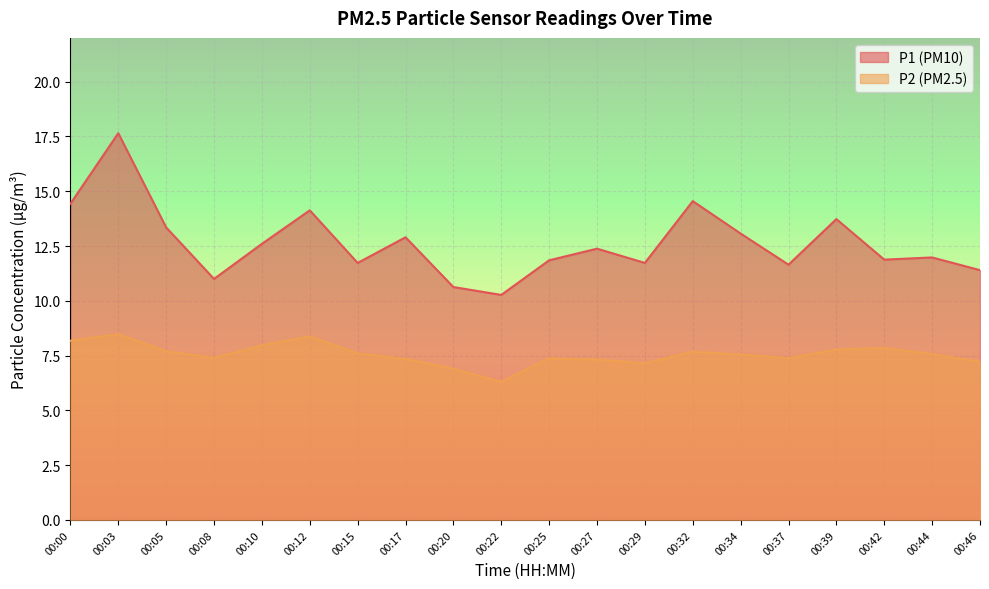

What is the sum of the P2 values at 00:20 and 00:22?

13.2